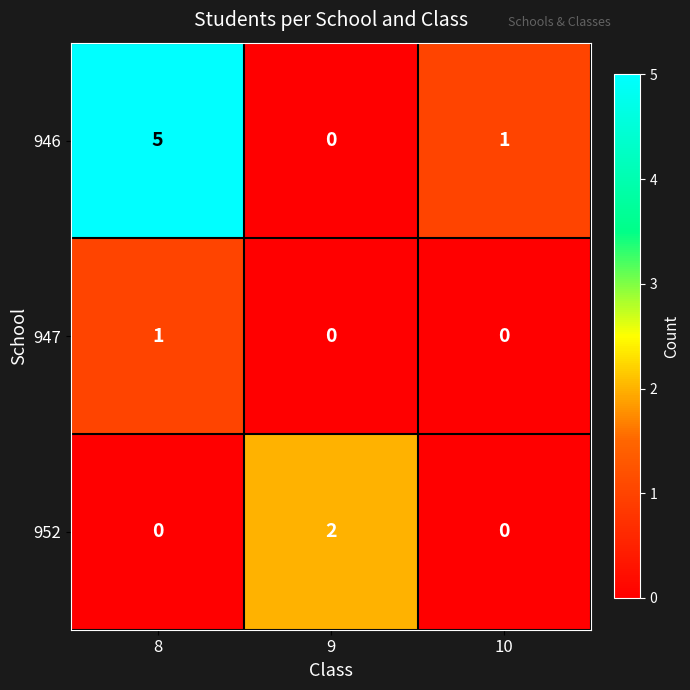

At which label does 952 reach its peak?

9